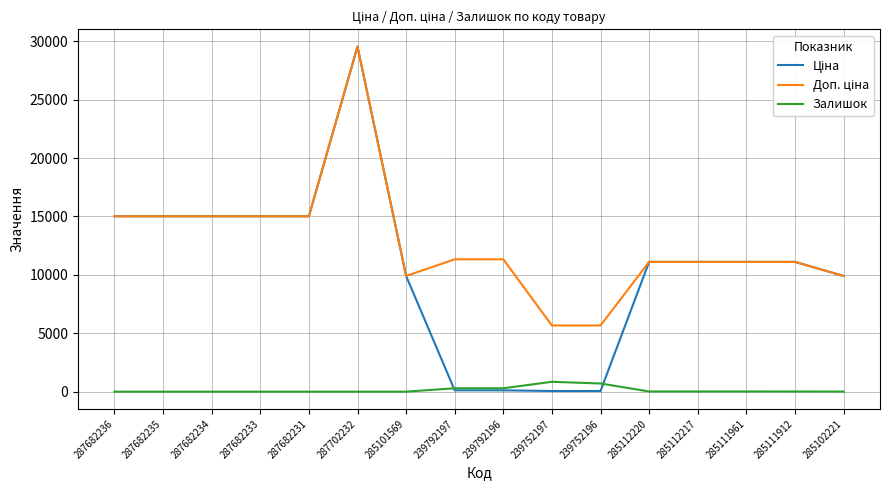

What is the spread (max minus min) of values at 287682236?

15019.2